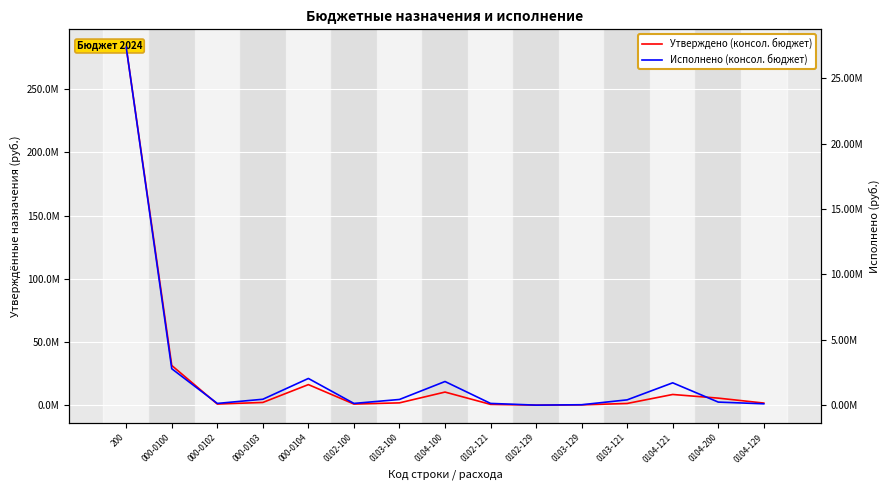

Between 0104-100 and 0102-129, which series saw the biggest shift?

Утверждено (консол. бюджет)